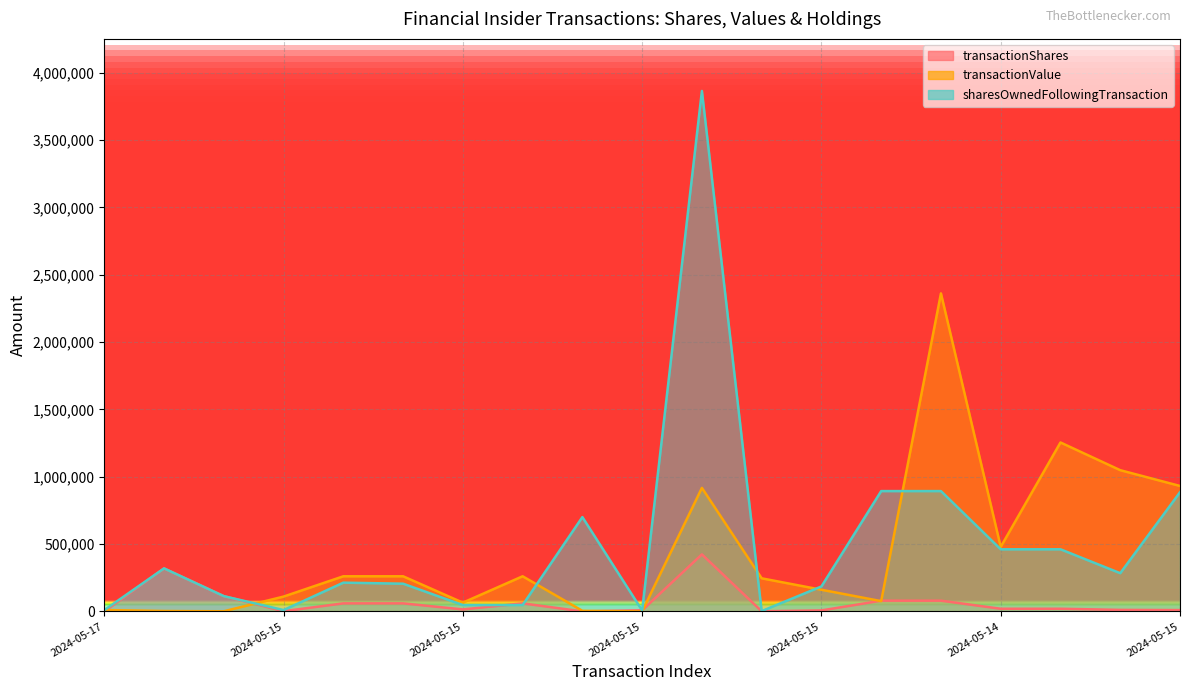

At which category does sharesOwnedFollowingTransaction reach its first local peak?

2024-05-16